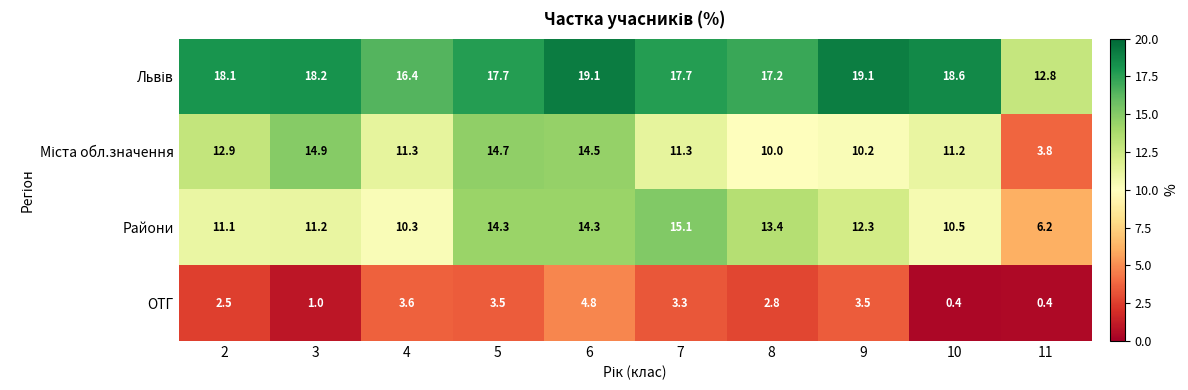

Where does the ОТГ series first go above 3?

4